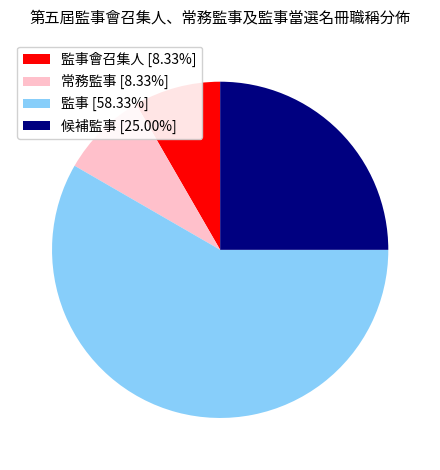

Combined, do 監事會召集人 [8.33%] and 候補監事 [25.00%] account for over 50%?

No